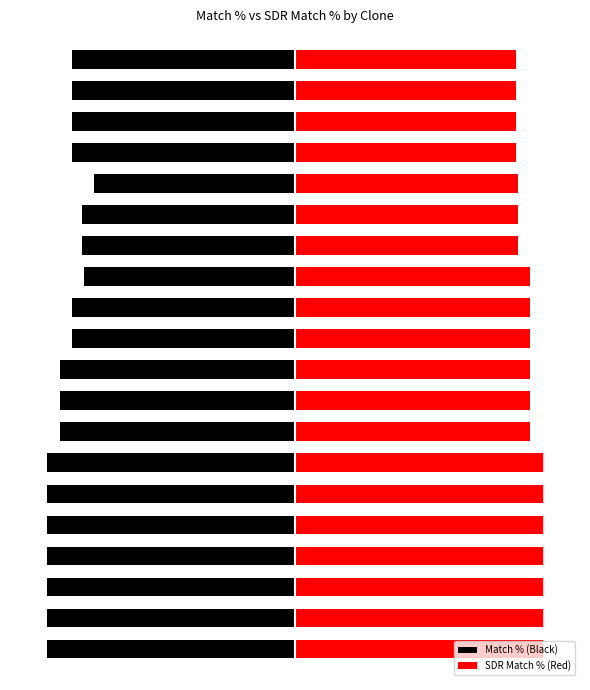

Which series has the largest range (max minus min)?

Match % (Black)